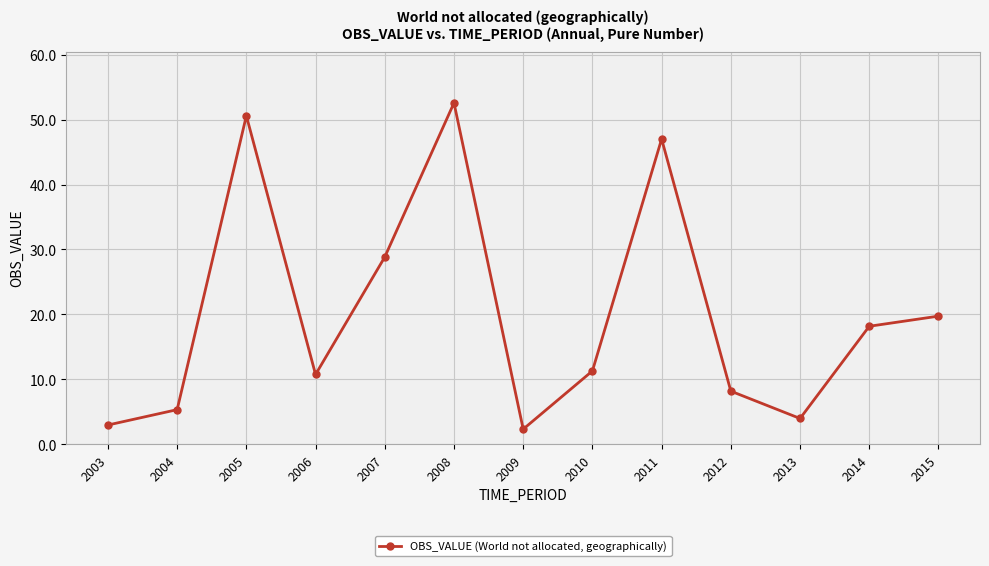

Between 2009 and 2006, which is larger?

2006